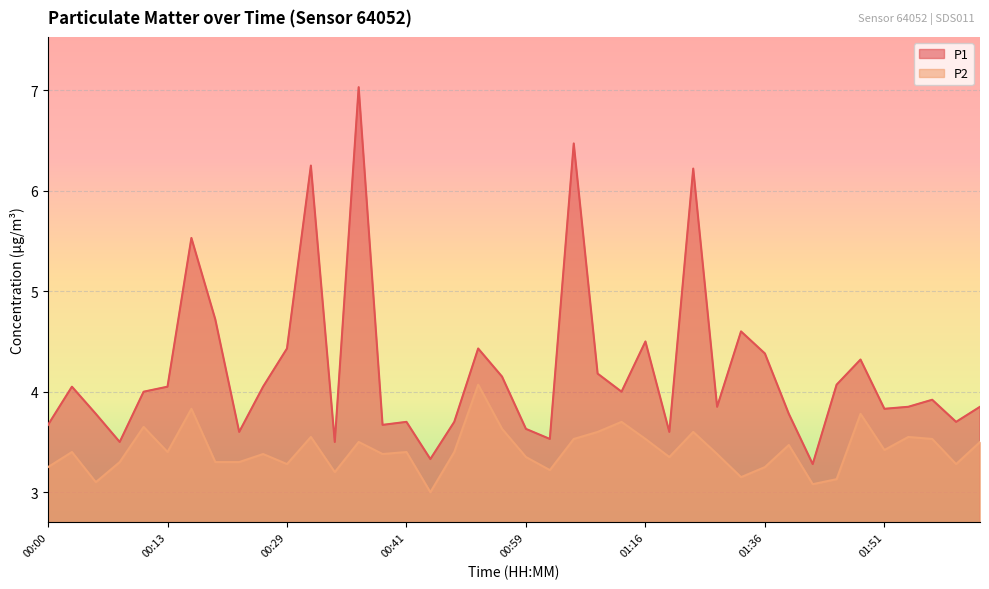

Reading left to right, what are all the values shown in this chart?

P1: 00:00=3.7	00:03=4.0	00:05=3.8	00:08=3.5	00:11=4.0	00:13=4.0	00:19=5.5	00:21=4.7	00:24=3.6	00:26=4.0	00:29=4.4	00:31=6.2	00:34=3.5	00:36=7.0	00:39=3.7	00:41=3.7	00:44=3.3	00:48=3.7	00:53=4.4	00:56=4.2	00:59=3.6	01:02=3.5	01:05=6.5	01:08=4.2	01:13=4.0	01:16=4.5	01:22=3.6	01:28=6.2	01:31=3.9	01:33=4.6	01:36=4.4	01:39=3.8	01:41=3.3	01:44=4.1	01:49=4.3	01:51=3.8	01:54=3.9	01:56=3.9	01:59=3.7	02:01=3.9
P2: 00:00=3.2	00:03=3.4	00:05=3.1	00:08=3.3	00:11=3.6	00:13=3.4	00:19=3.8	00:21=3.3	00:24=3.3	00:26=3.4	00:29=3.3	00:31=3.5	00:34=3.2	00:36=3.5	00:39=3.4	00:41=3.4	00:44=3.0	00:48=3.4	00:53=4.1	00:56=3.6	00:59=3.4	01:02=3.2	01:05=3.5	01:08=3.6	01:13=3.7	01:16=3.5	01:22=3.4	01:28=3.6	01:31=3.4	01:33=3.1	01:36=3.2	01:39=3.5	01:41=3.1	01:44=3.1	01:49=3.8	01:51=3.4	01:54=3.5	01:56=3.5	01:59=3.3	02:01=3.5